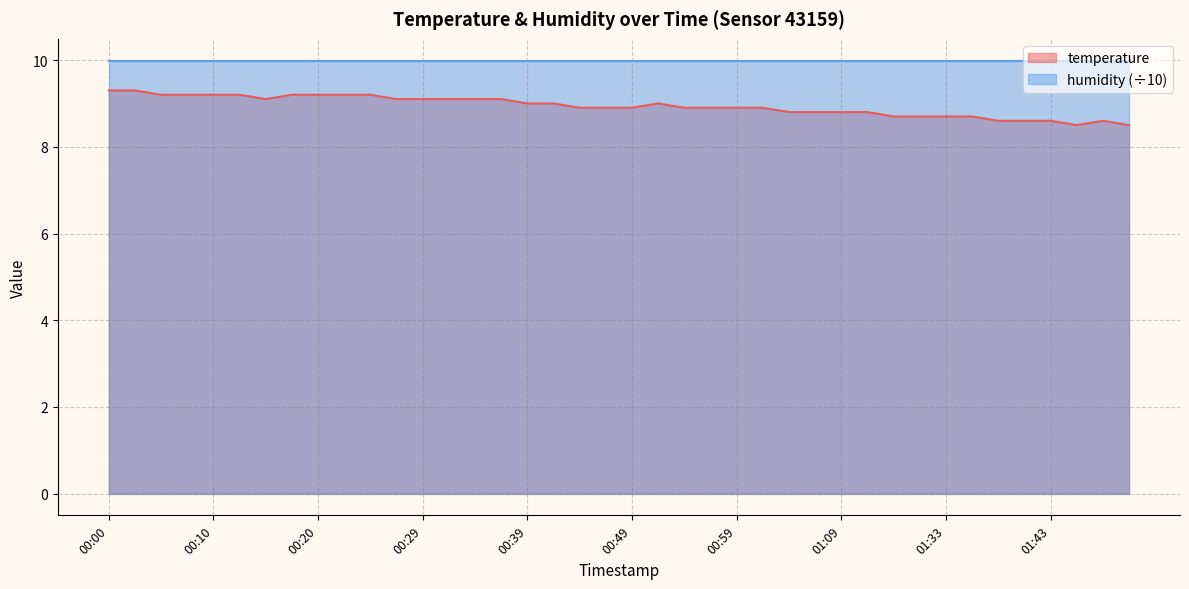

Reading left to right, what are all the values shown in this chart?

9.3	9.3	9.2	9.2	9.2	9.2	9.1	9.2	9.2	9.2	9.2	9.1	9.1	9.1	9.1	9.1	9.0	9.0	8.9	8.9	8.9	9.0	8.9	8.9	8.9	8.9	8.8	8.8	8.8	8.8	8.7	8.7	8.7	8.7	8.6	8.6	8.6	8.5	8.6	8.5